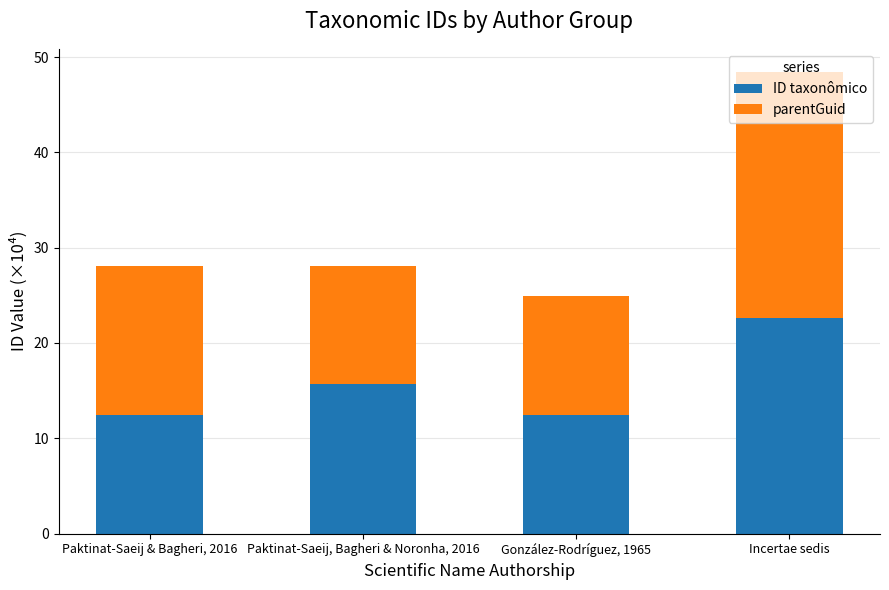

Rank the categories by ID taxonômico value from highest to lowest.

Incertae sedis, Paktinat-Saeij, Bagheri & Noronha, 2016, González-Rodríguez, 1965, Paktinat-Saeij & Bagheri, 2016